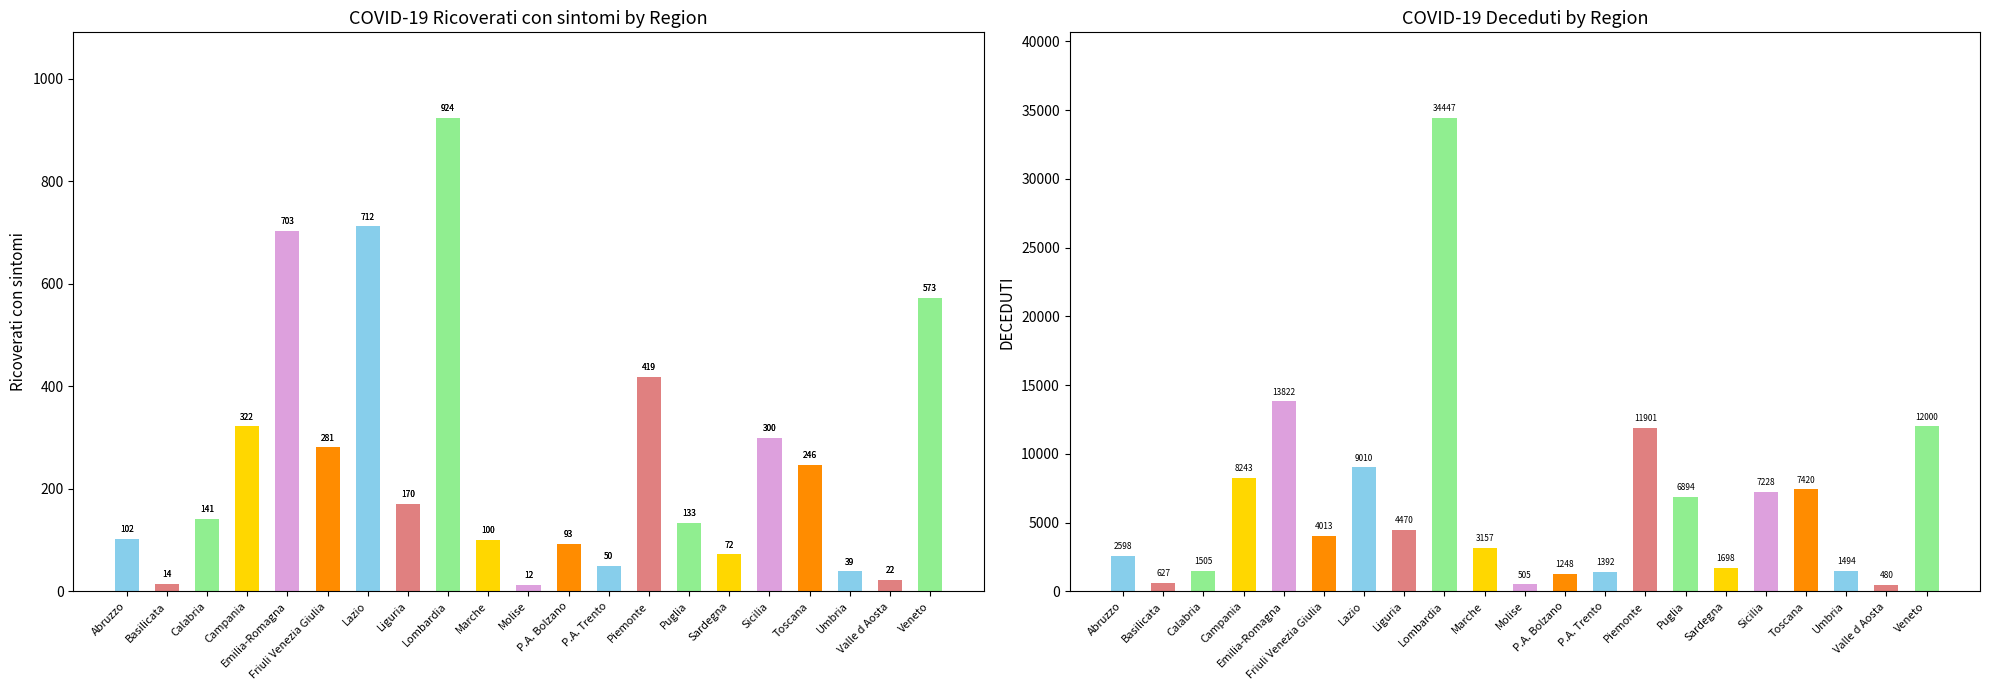

Where does the Ricoverati con sintomi series first go above 141?

Campania